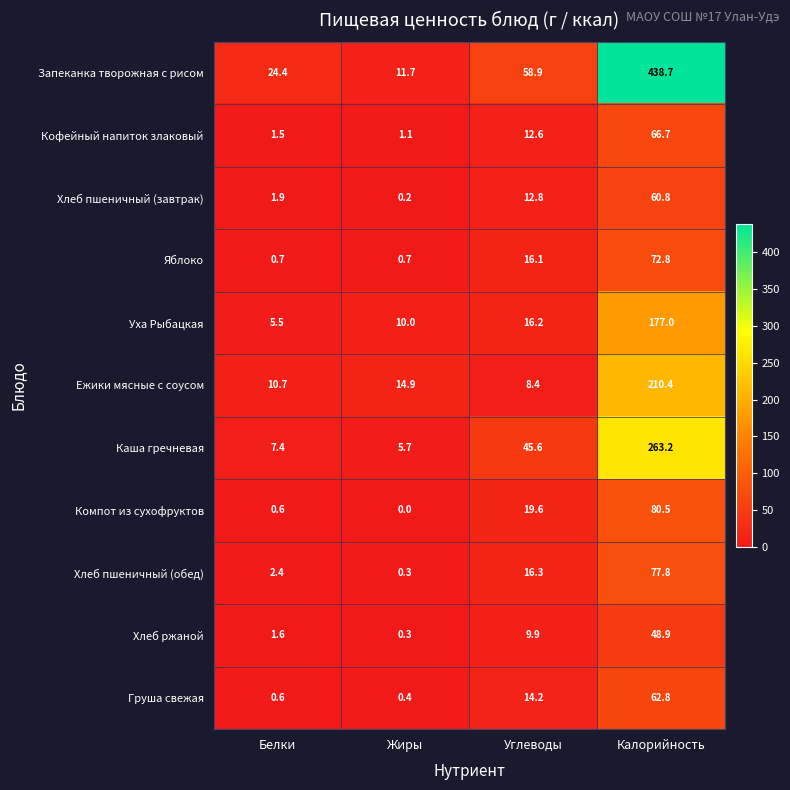

What is the minimum value for Кофейный напиток злаковый?

1.1